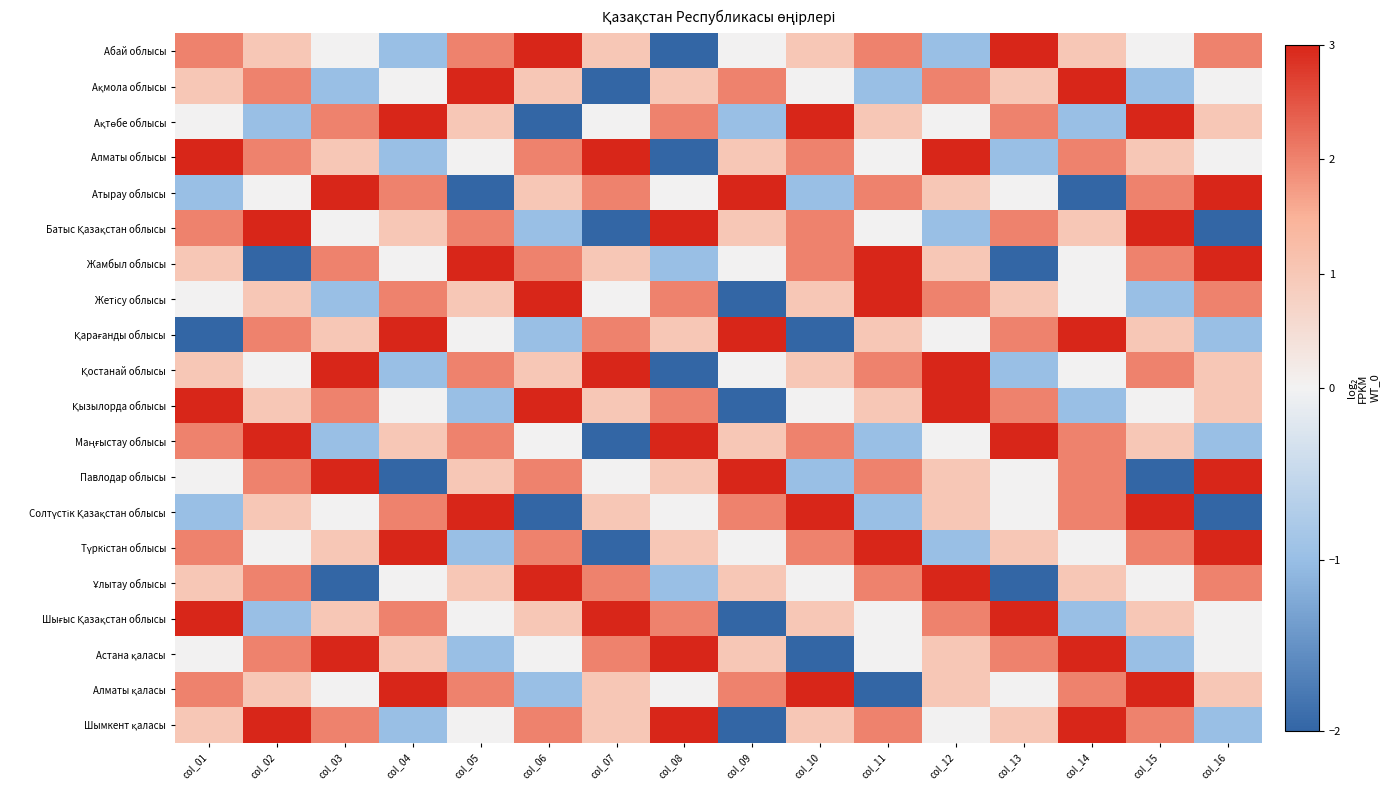

What is the total value across all series at col_09?

11